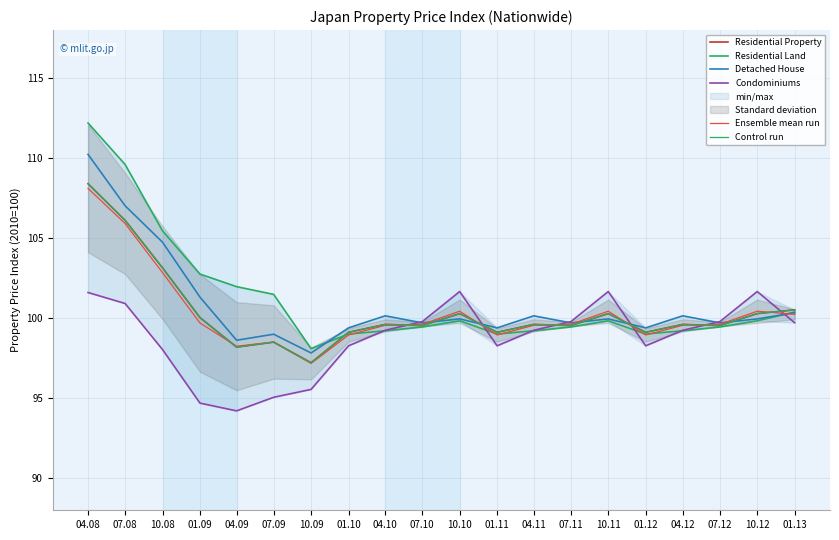

Count the number of categories in the chart.

20